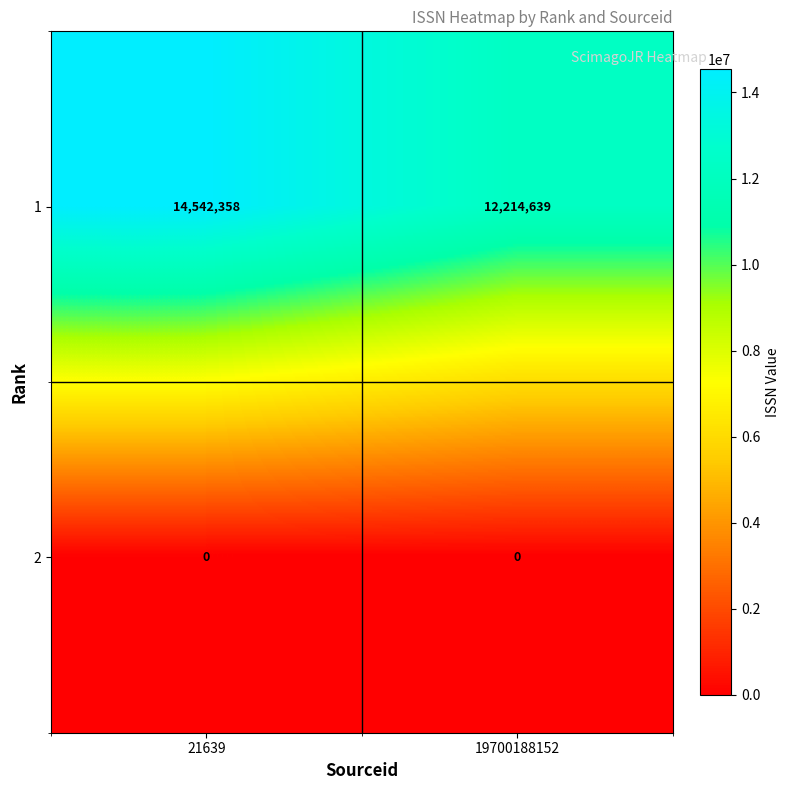

What is the difference between the maximum and minimum values in the 1 series?

2327719